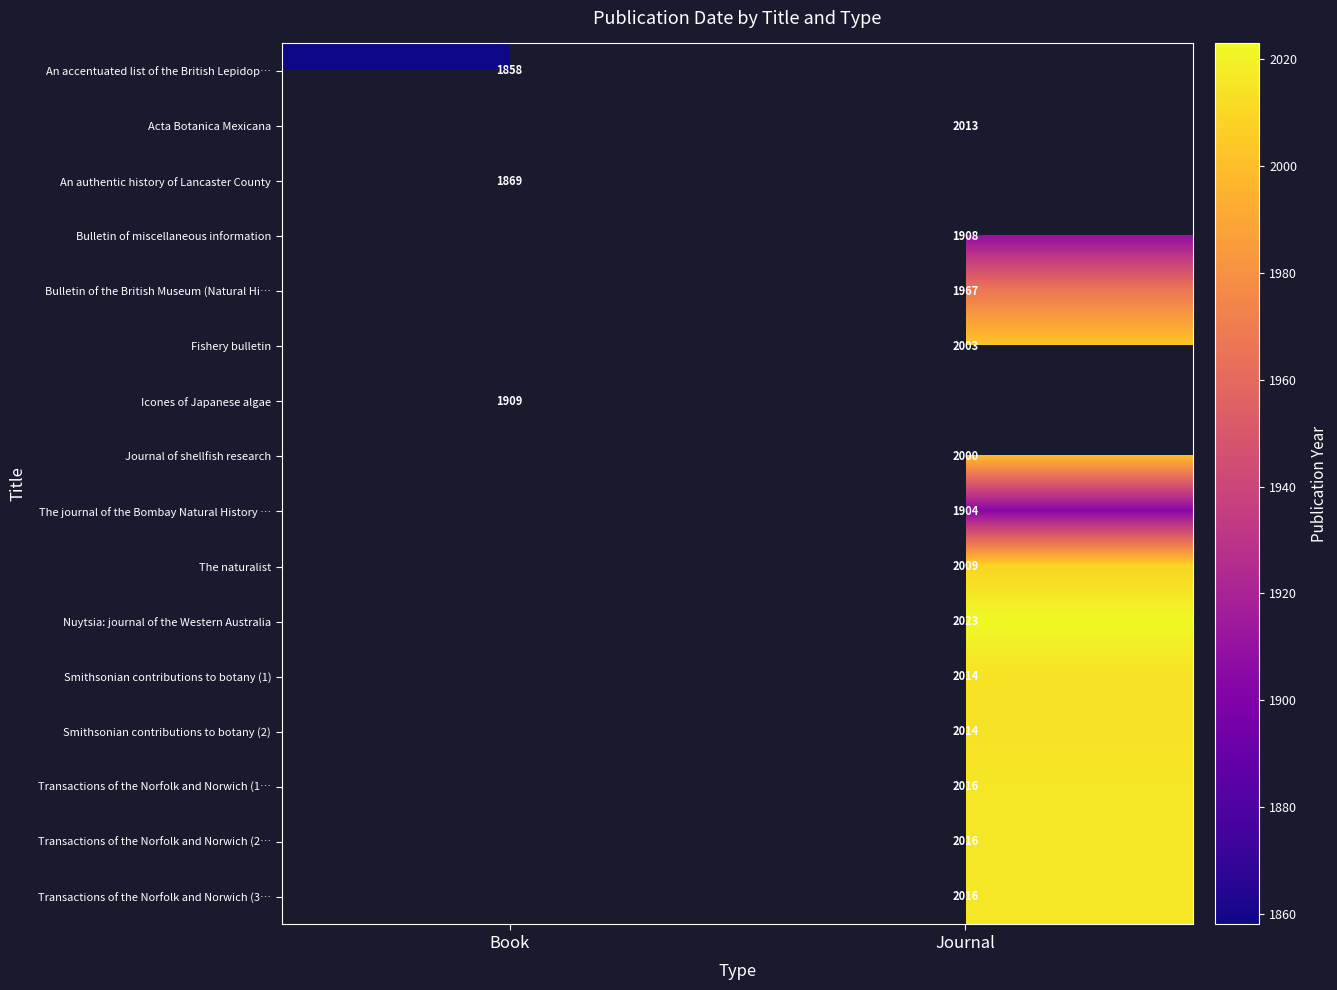

Is it true that The journal of the Bombay Natural History … equals 1904 at Journal?

True